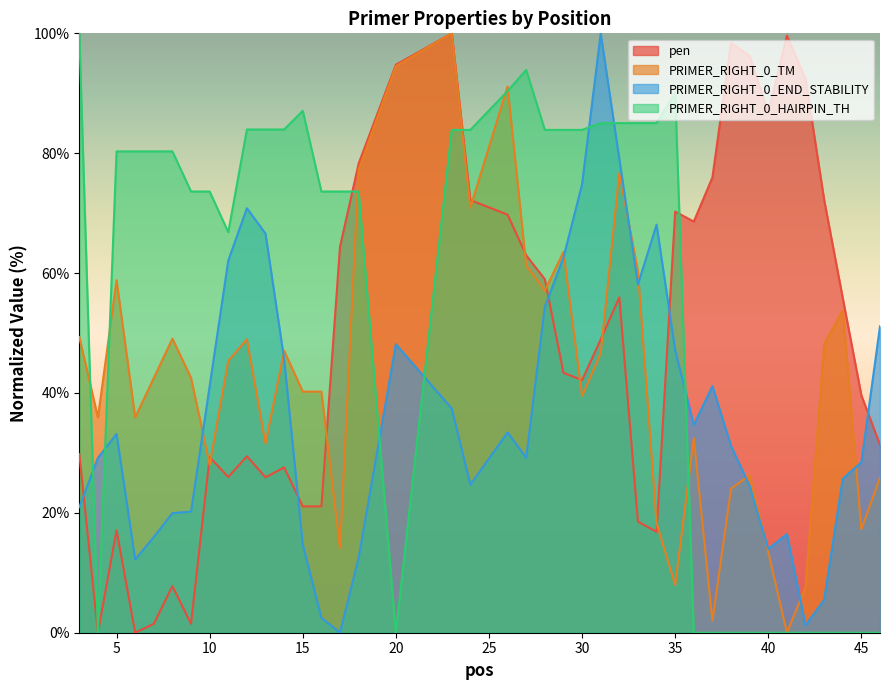

How many lines are shown in the chart?

4